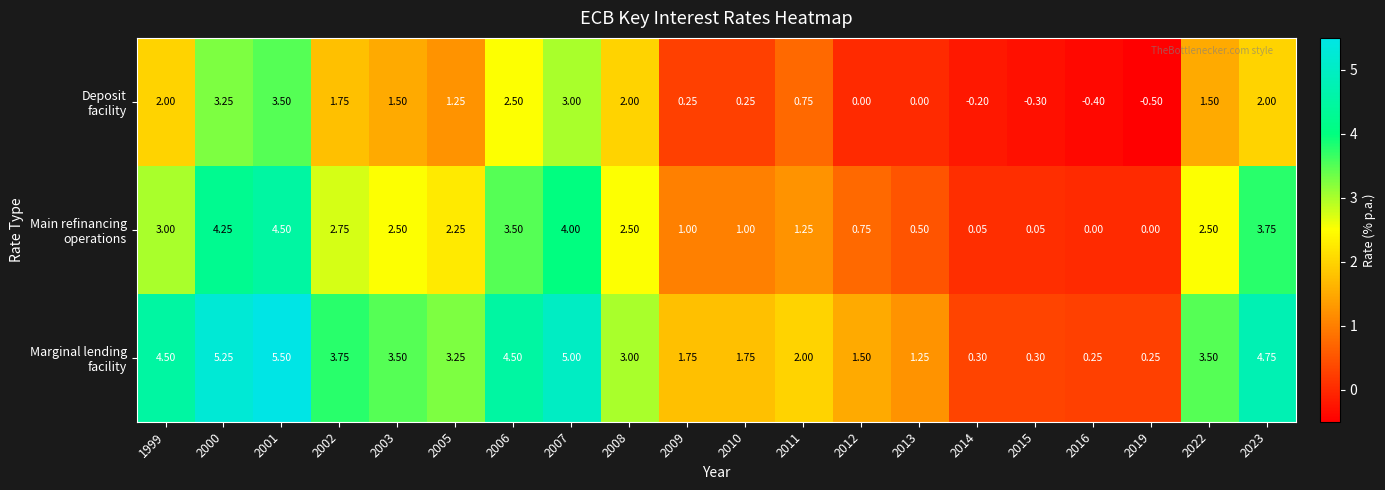

How many categories are shown in the chart?

20